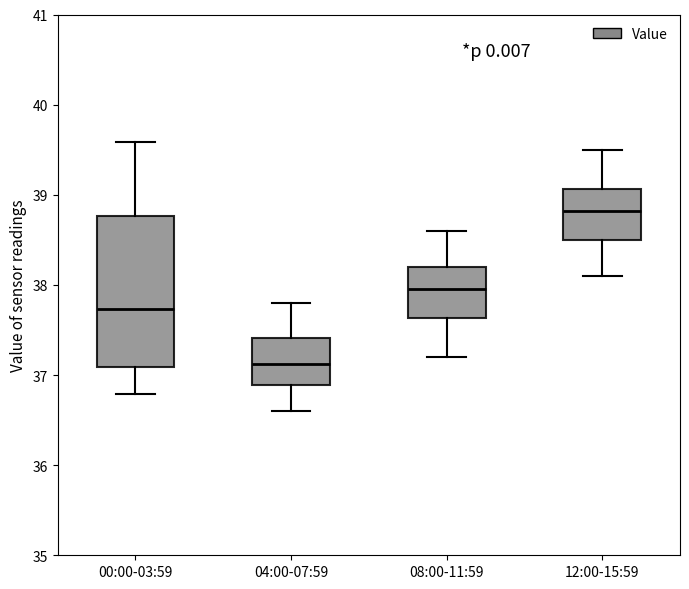

Which box is the tallest, from its lower edge to its upper edge?

00:00-03:59